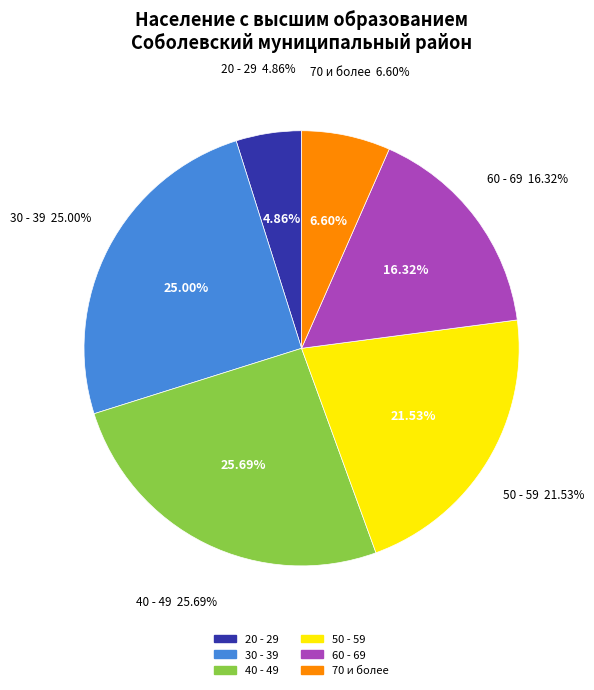

Which slice is the largest?

40 - 49